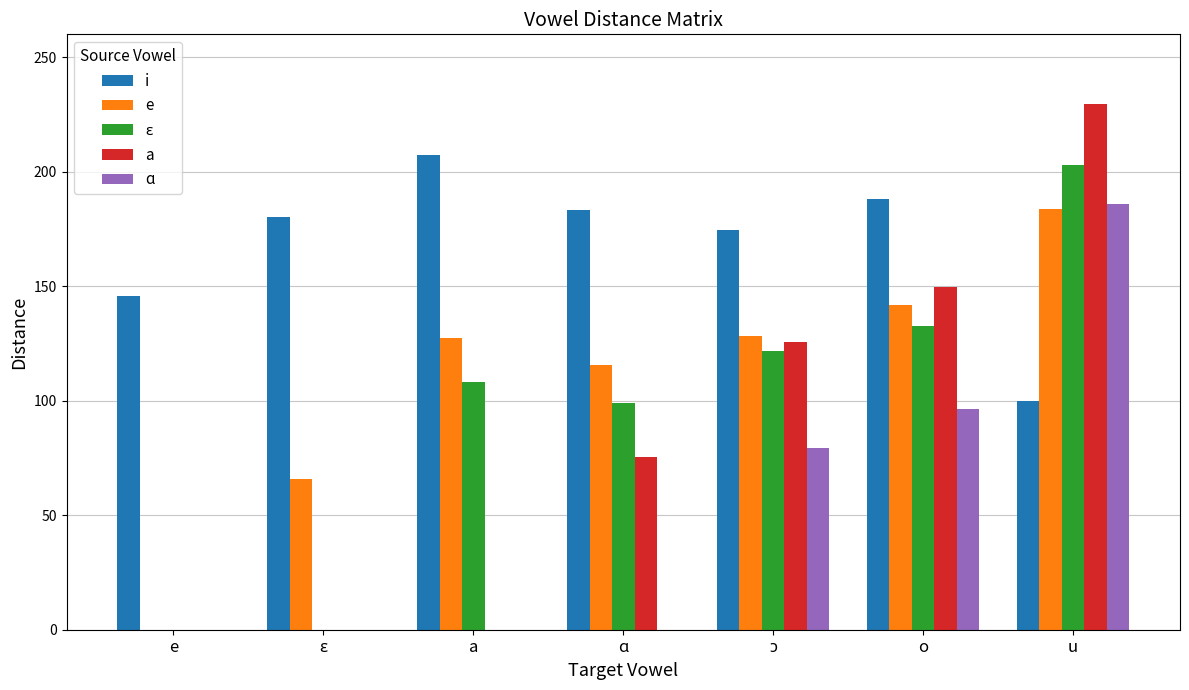

How many series are shown in this chart?

5